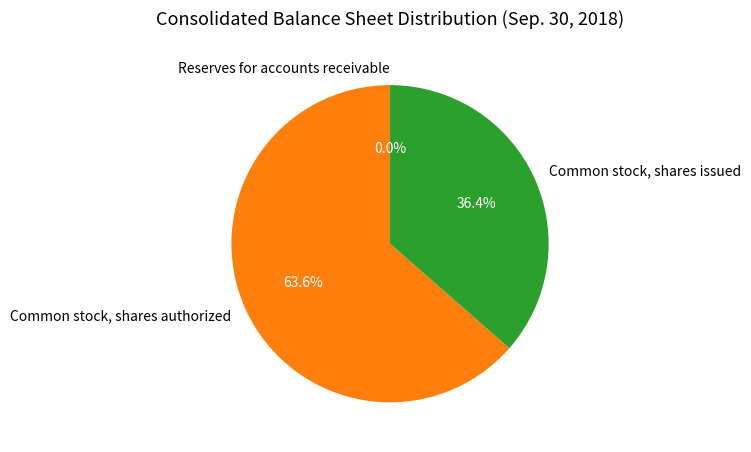

Which slice is the largest?

Common stock, shares authorized